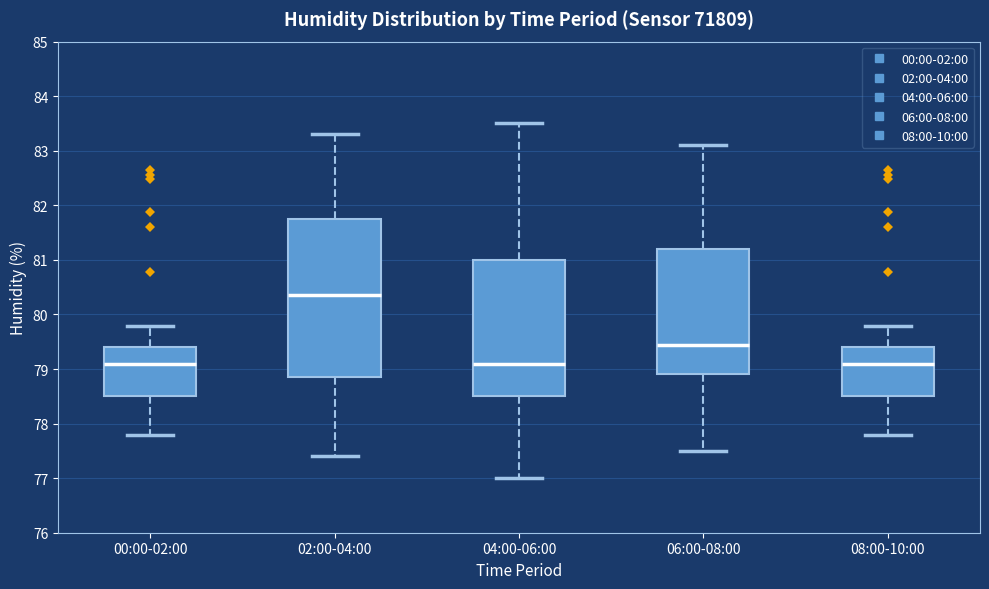

Reading left to right, read every box against the y-axis: the position of its median line, the range the box covers, and the ends of its whiskers. The values are not printed on the chart, so give them approximately, as read against the axis.

00:00-02:00: median 79.1, box 78.5 to 79.4, whiskers 77.8 to 79.8
02:00-04:00: median 80.4, box 78.9 to 81.8, whiskers 77.4 to 83.3
04:00-06:00: median 79.1, box 78.5 to 81.0, whiskers 77.0 to 83.5
06:00-08:00: median 79.4, box 78.9 to 81.2, whiskers 77.5 to 83.1
08:00-10:00: median 79.1, box 78.5 to 79.4, whiskers 77.8 to 79.8